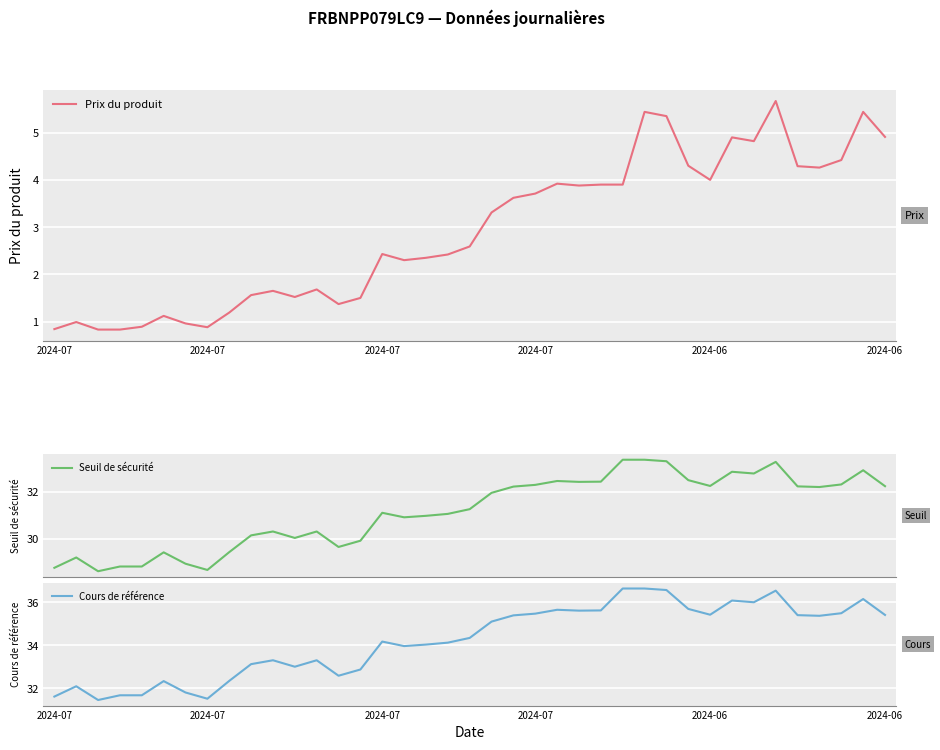

What is the maximum value for Seuil de sécurité?

33.4